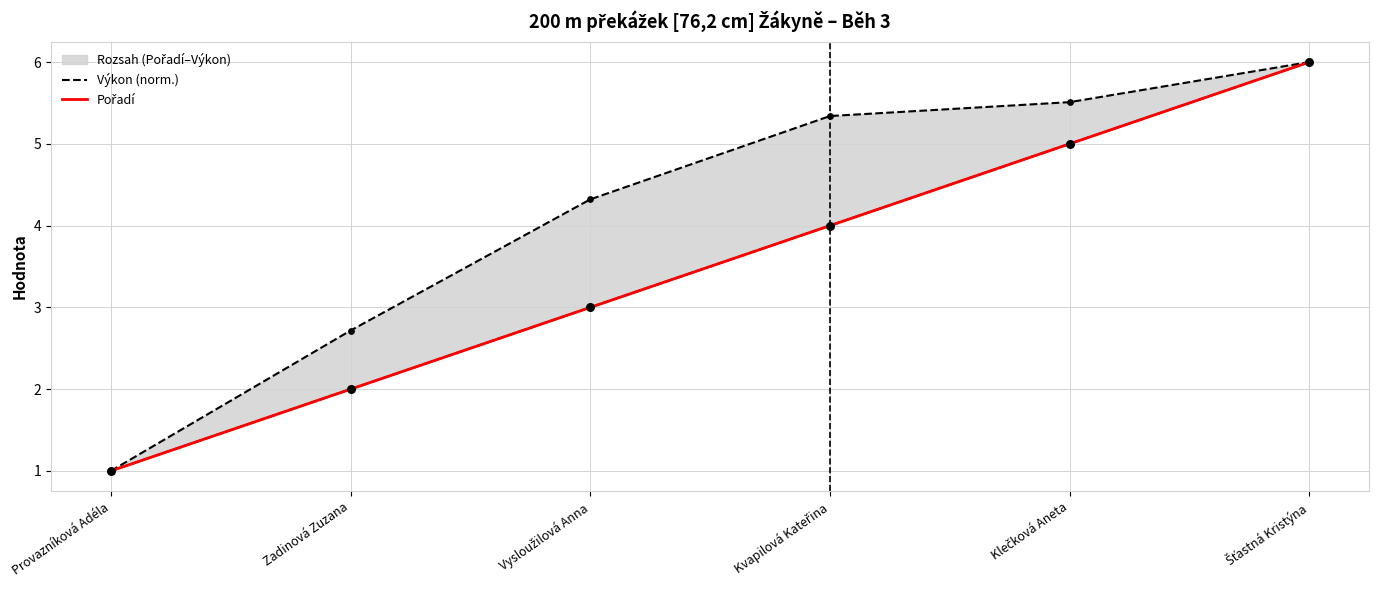

Is the value of Výkon (norm.) at Provazníková Adéla greater than the value of Pořadí at Zadinová Zuzana?

No